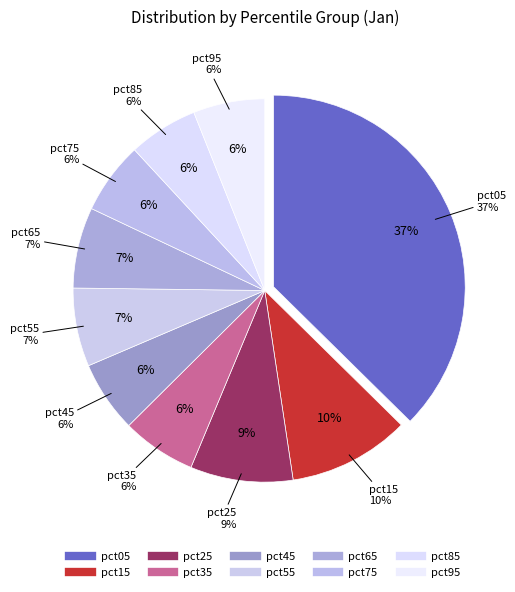

Combined, what portion of the pie is pct75 and pct35?

12.3%